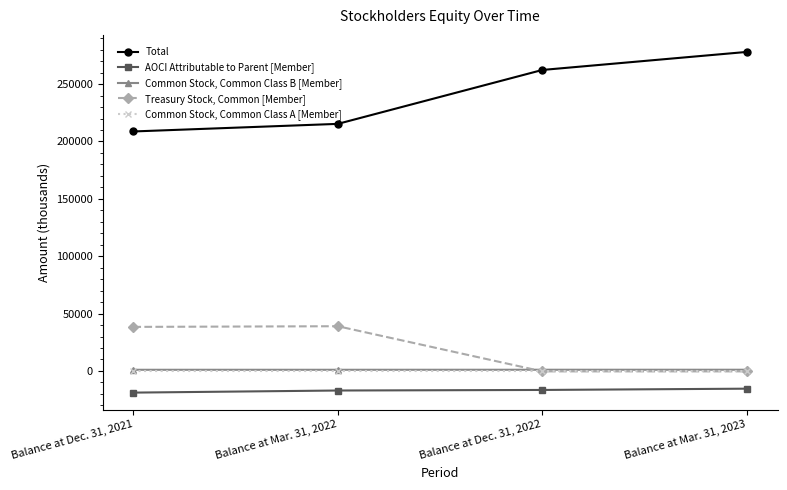

What is the difference between the highest and lowest values at Balance at Mar. 31, 2023?

293491